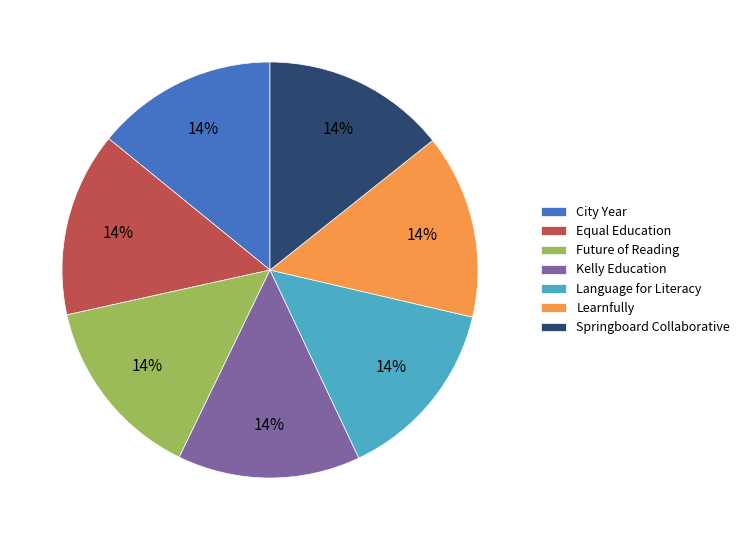

Is the sum of Future of Reading and Kelly Education greater than half?

No